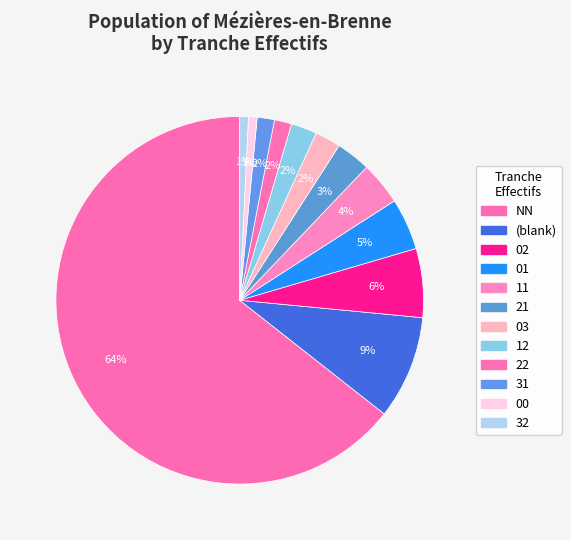

Which category accounts for the majority?

NN